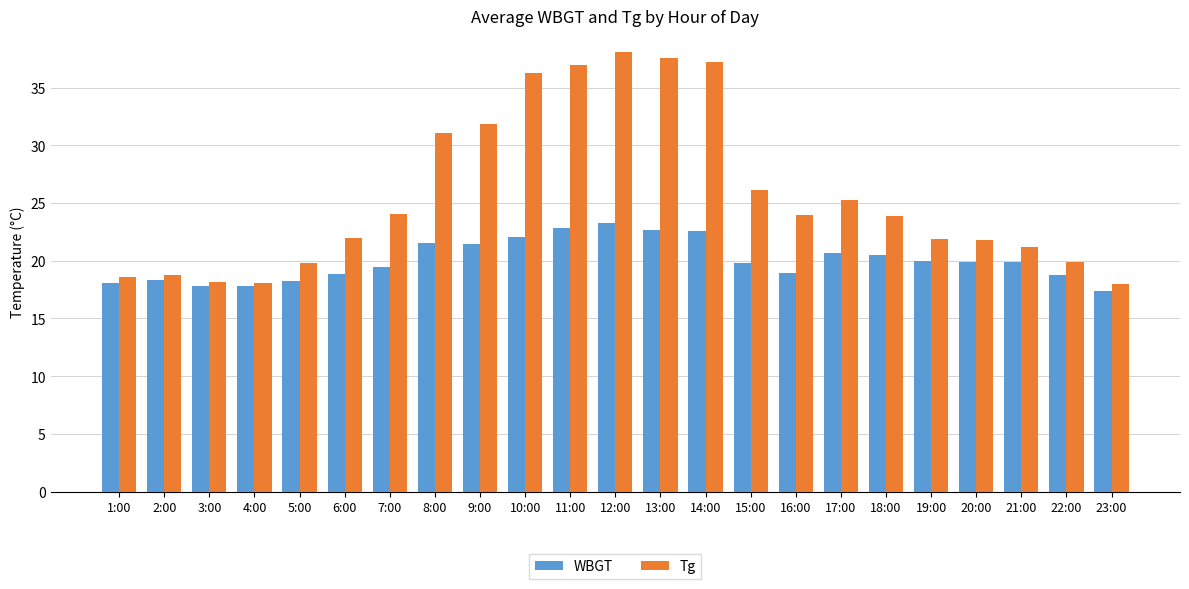

What is the difference between the maximum and minimum values in the WBGT series?

5.9